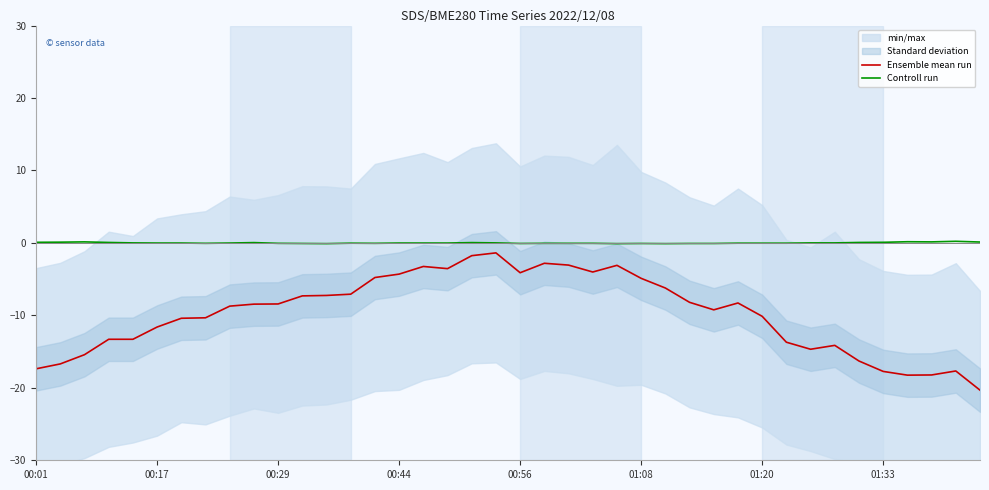

True or false: Controll run and Ensemble mean run cross at least once.

False